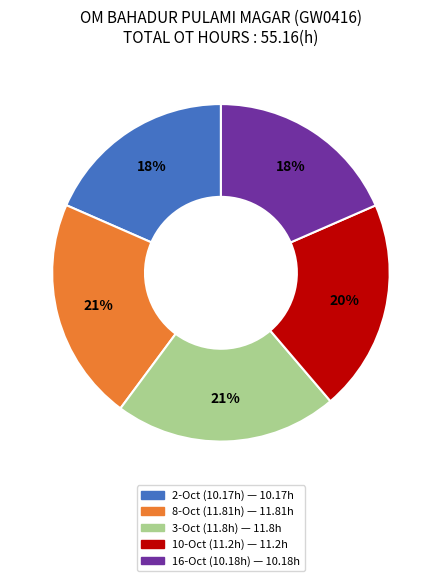

Does any single category account for the majority?

No